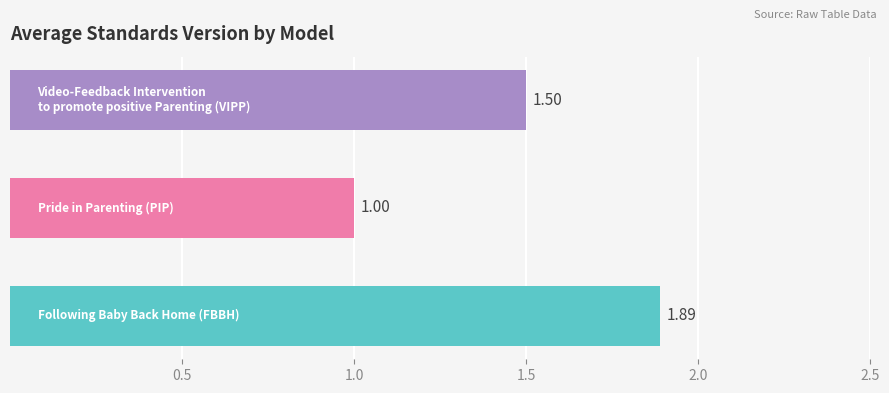

What is the average value?

1.5